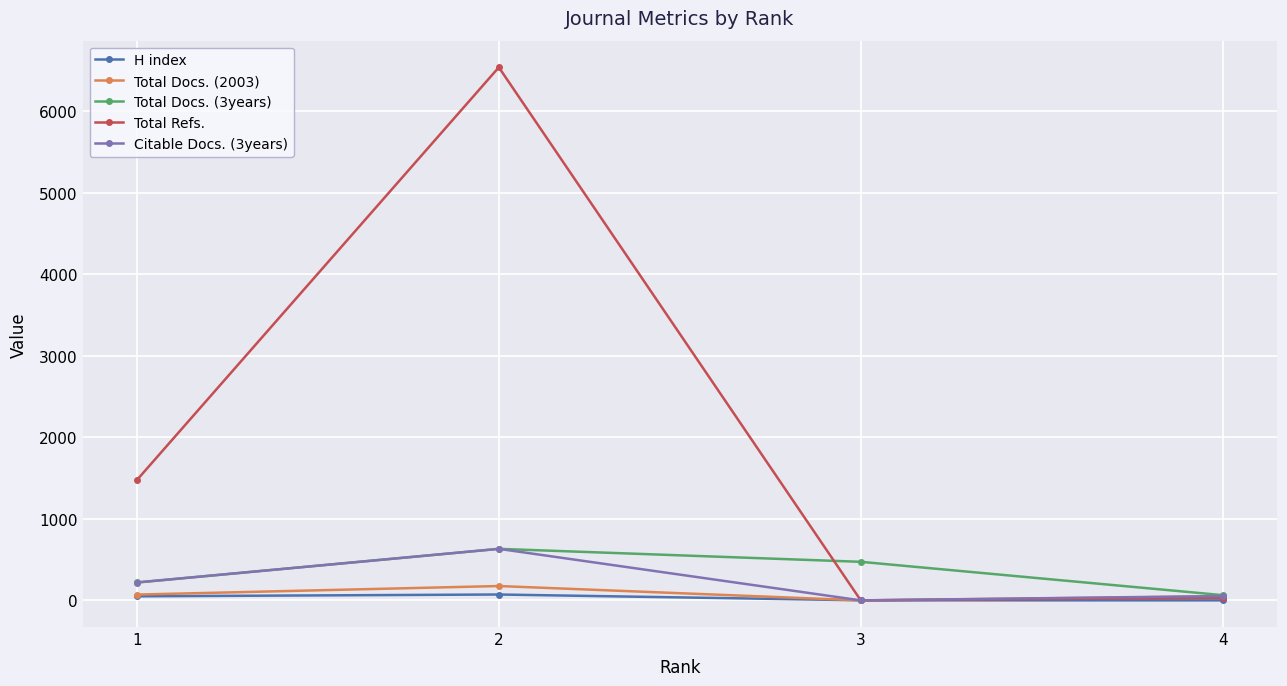

Which series changed the most between 2 and 3?

Total Refs.